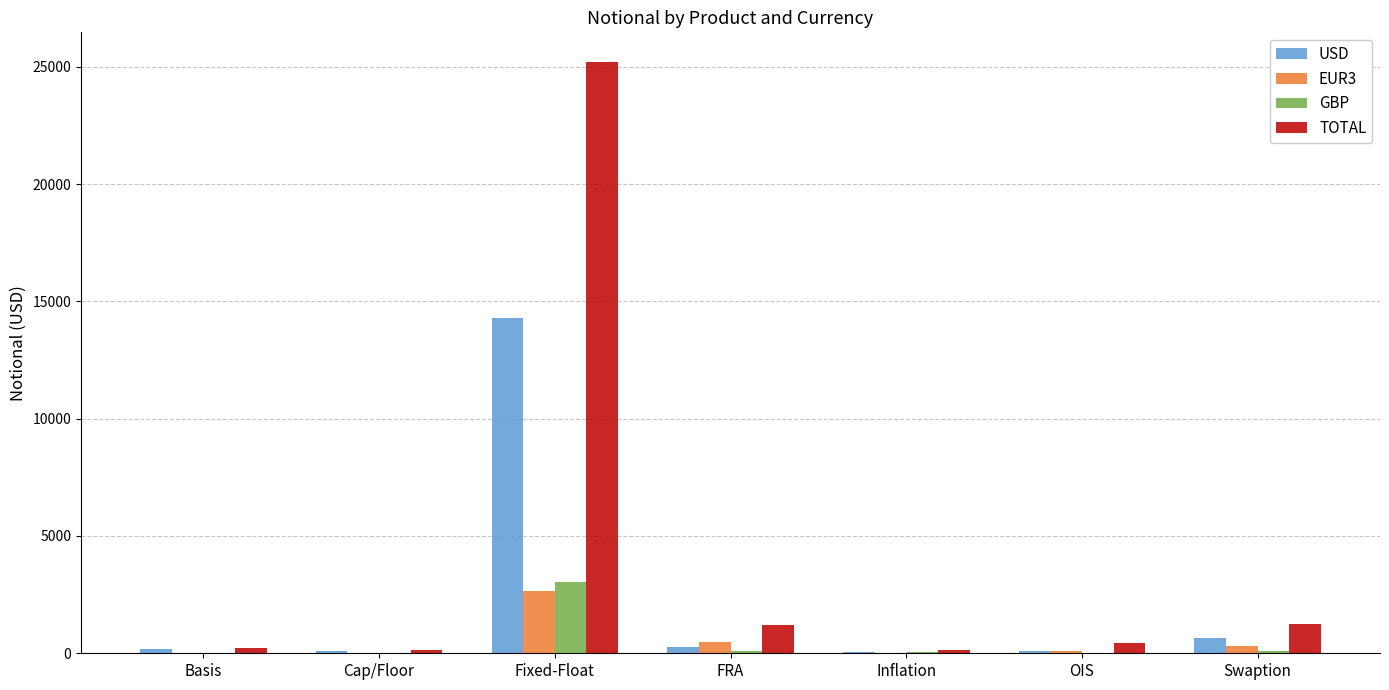

Which series has the largest total across all categories?

TOTAL